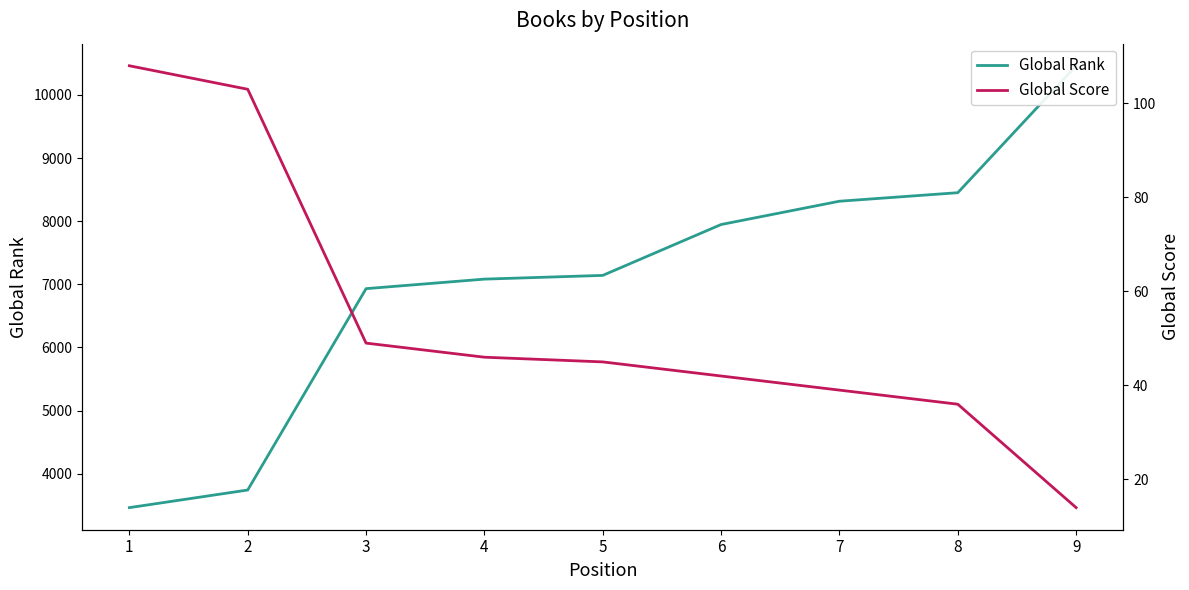

At which label does Global Score reach its minimum?

9